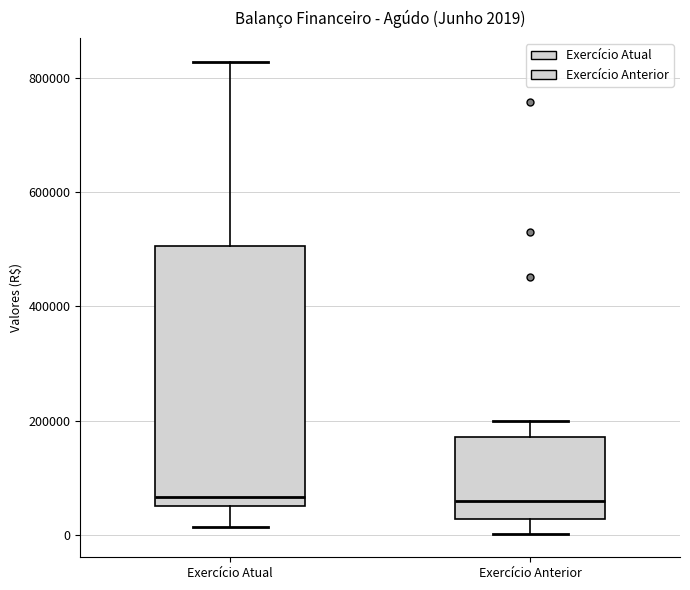

Comparing the boxes themselves (not the whiskers), which one is the tallest?

Exercício Atual